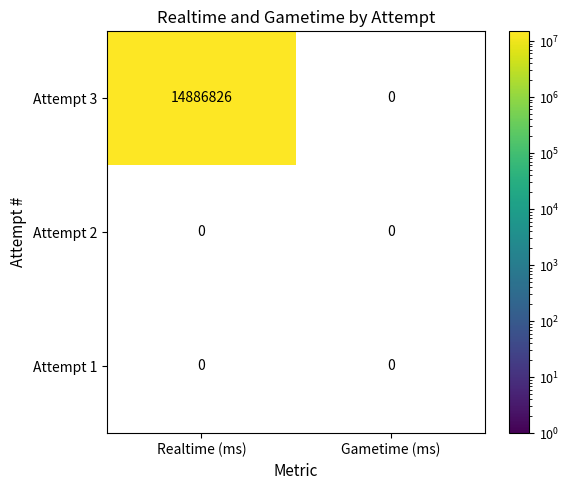

Which series has the largest range (max minus min)?

Attempt 3